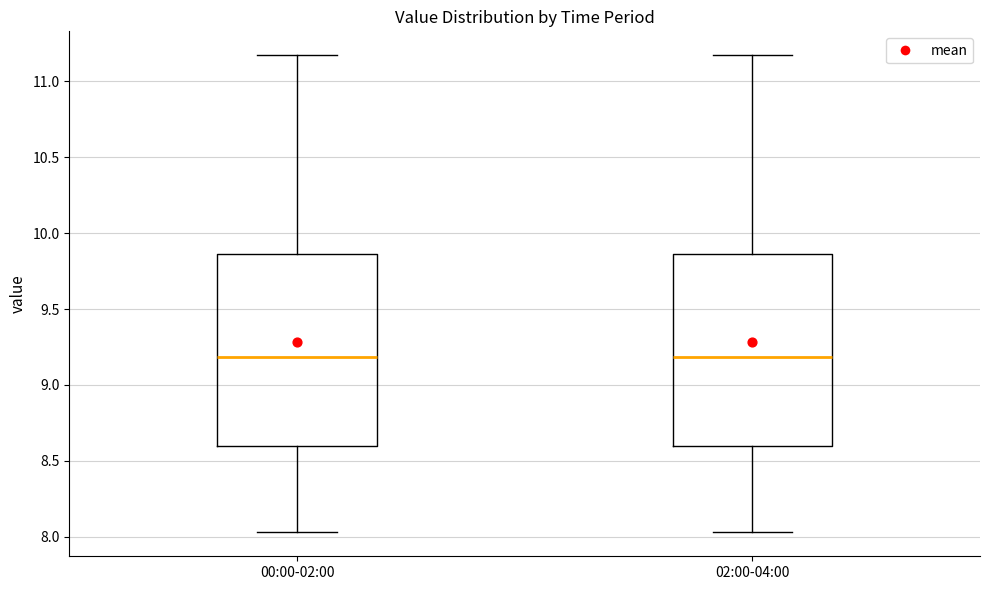

Reading left to right, read every box against the y-axis: the position of its median line, the range the box covers, and the ends of its whiskers. The values are not printed on the chart, so give them approximately, as read against the axis.

00:00-02:00: median 9.20, box 8.60 to 9.85, whiskers 8.05 to 11.15
02:00-04:00: median 9.20, box 8.60 to 9.85, whiskers 8.05 to 11.15